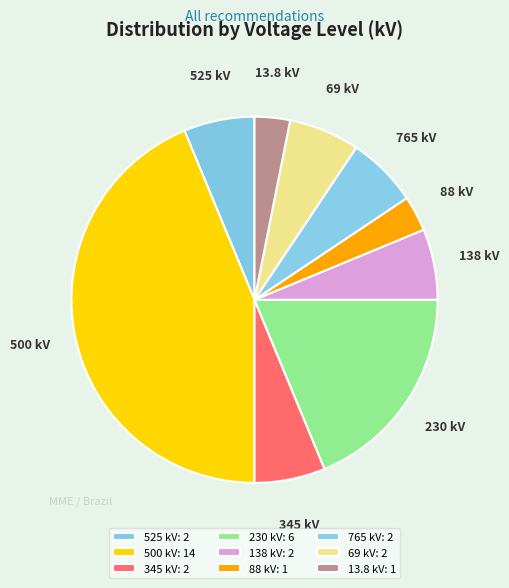

True or false: 345 kV accounts for 6% of the total.

True